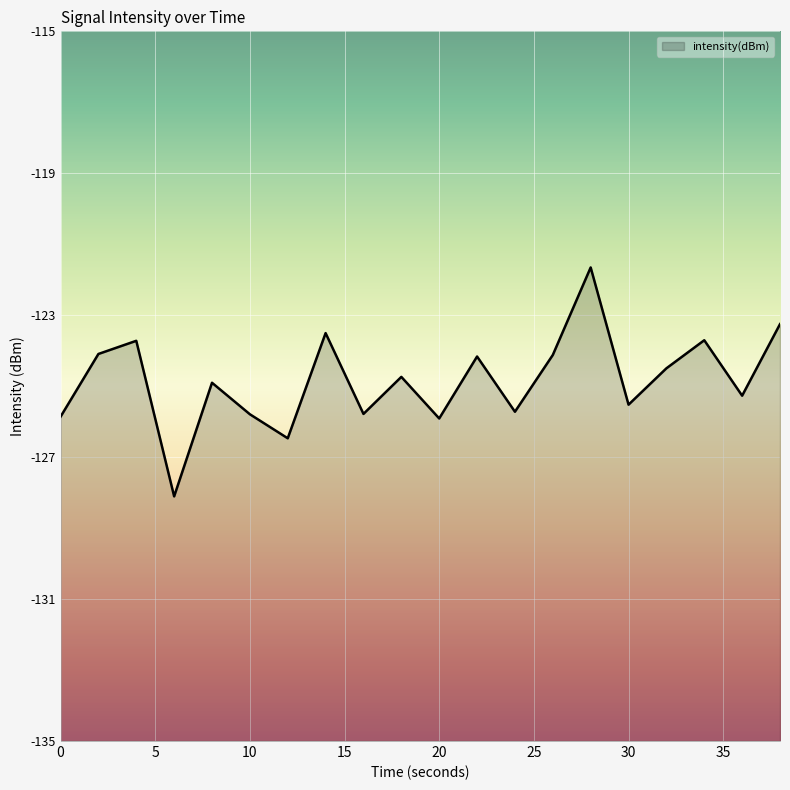

How many interior local valleys (lower than both neighbors) does the data have?

7